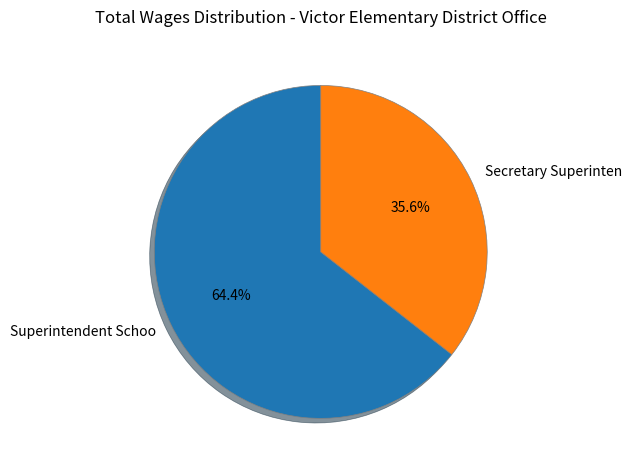

Is there any slice that represents more than half of the pie?

Yes